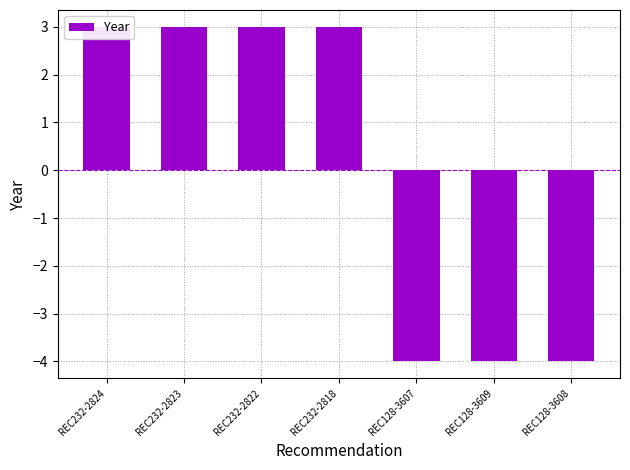

At which category does the chart reach its peak across all series?

REC232-2824